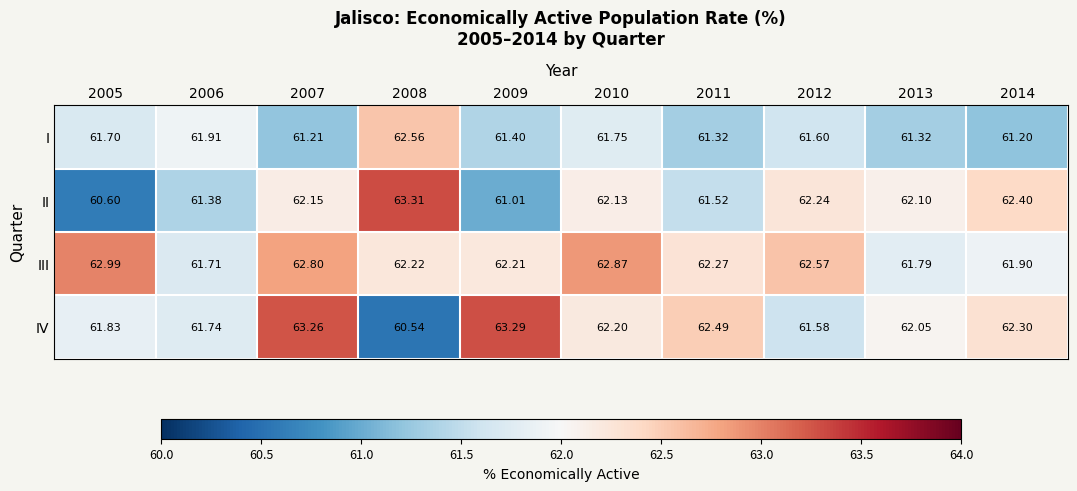

Count the number of data series in this chart.

4